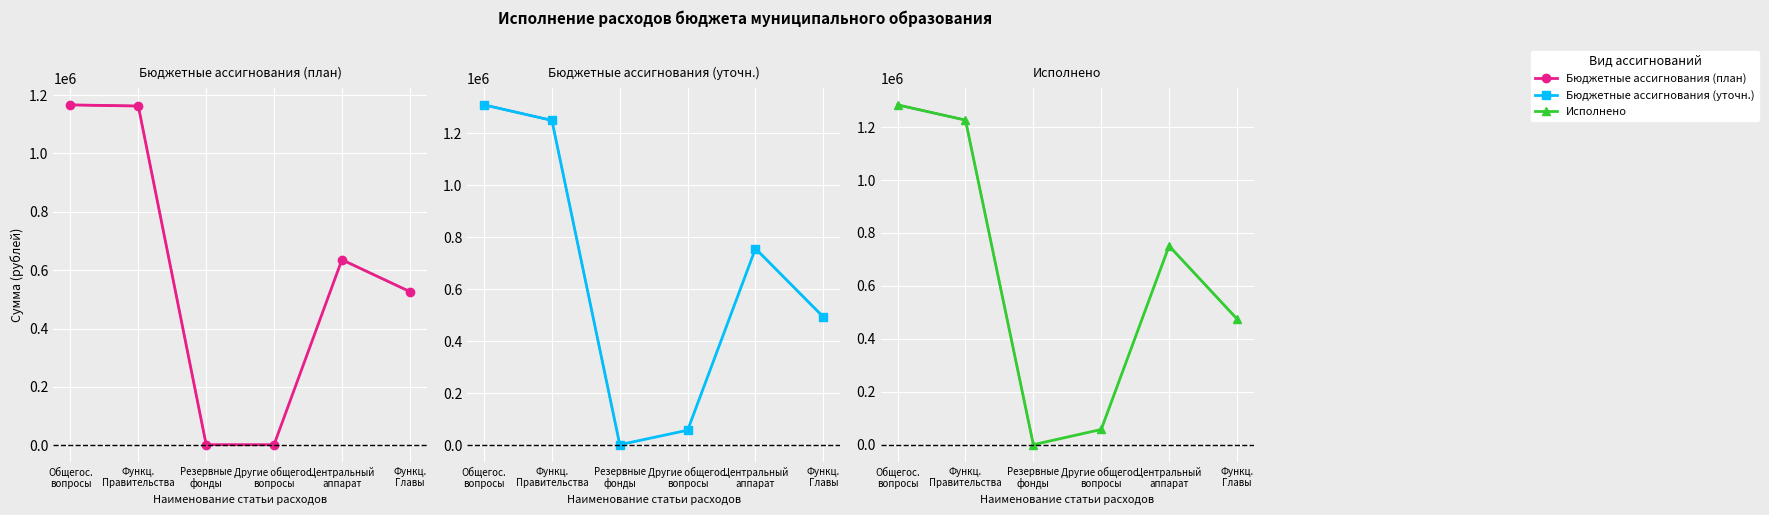

Reading right to left, list all the values displayed in this chart.

Бюджетные ассигнования (план): 526604.0	635750.0	2000.0	2000.0	1162354.0	1166354.0
Бюджетные ассигнования (уточн.): 492939.8	756199.8	57600.0	2000.0	1249139.6	1308739.6
Исполнено: 475436.2	750909.4	57500.0	0.0	1226345.6	1283845.6